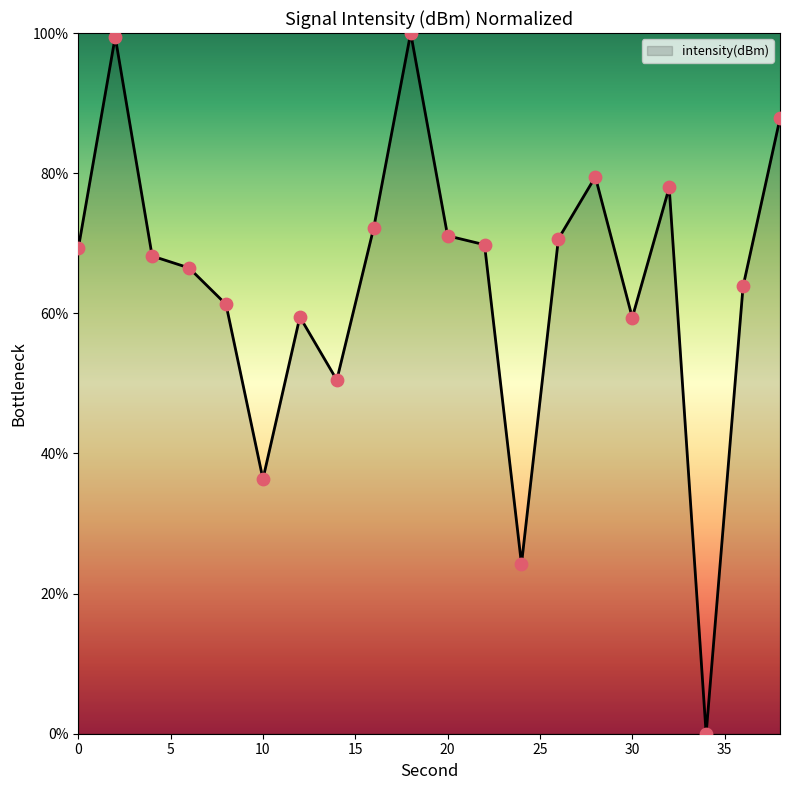

What is the maximum value shown in the chart?

100.0